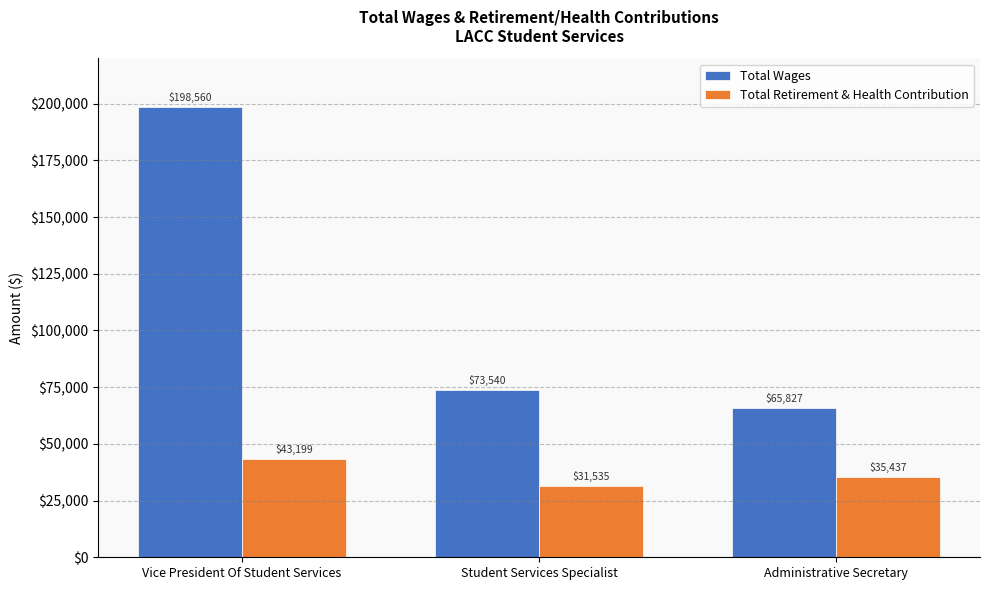

What is the total value across all series at Vice President Of Student Services?

241759